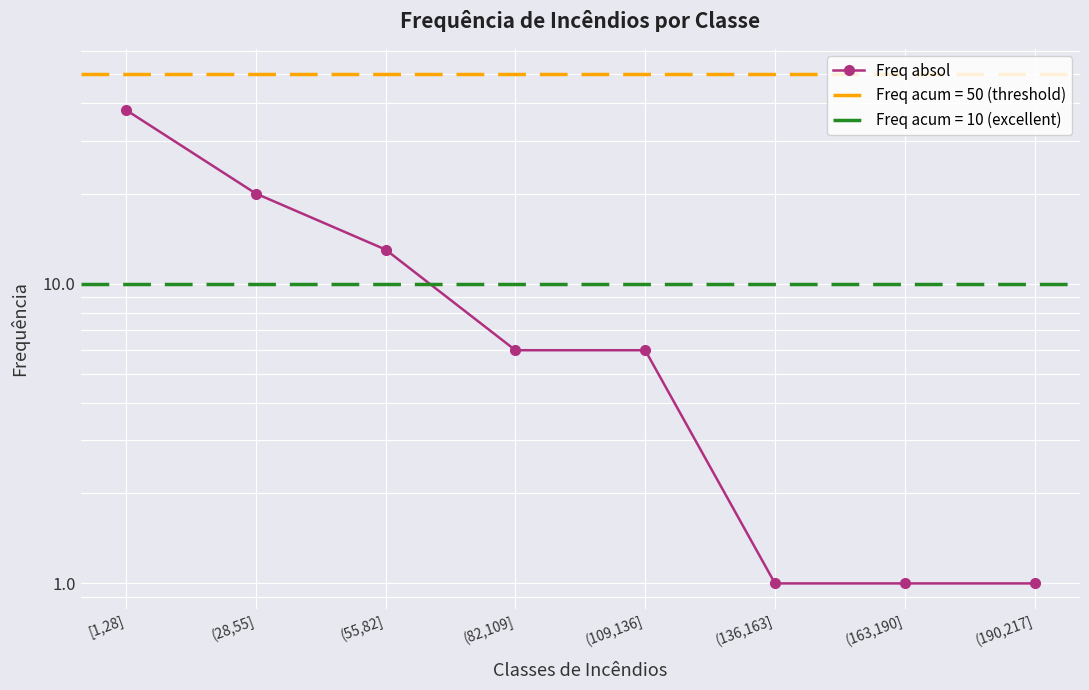

Which category has the highest value across all series?

[1,28]